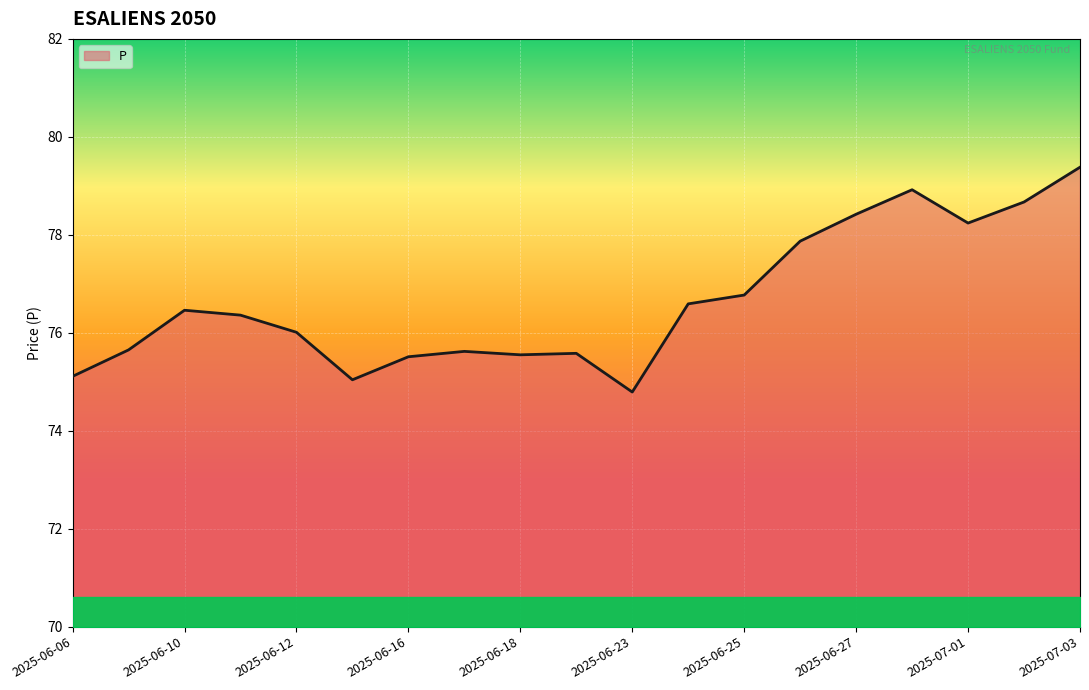

What is the greatest value displayed?

79.4